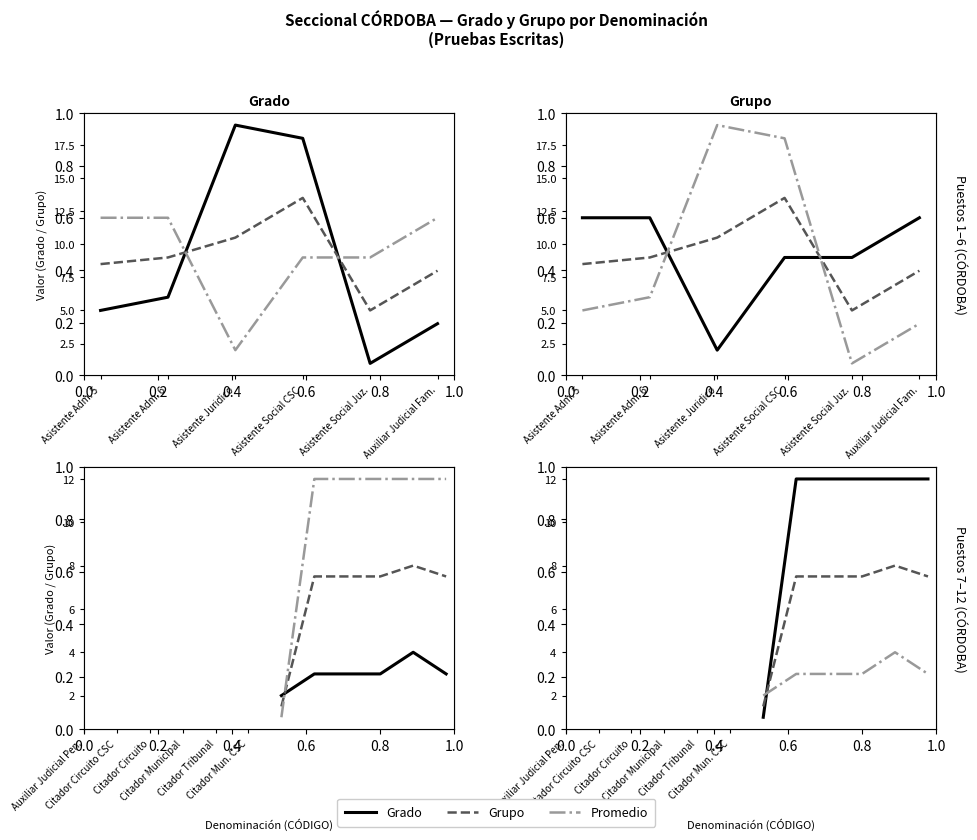

Count the number of categories in the chart.

6